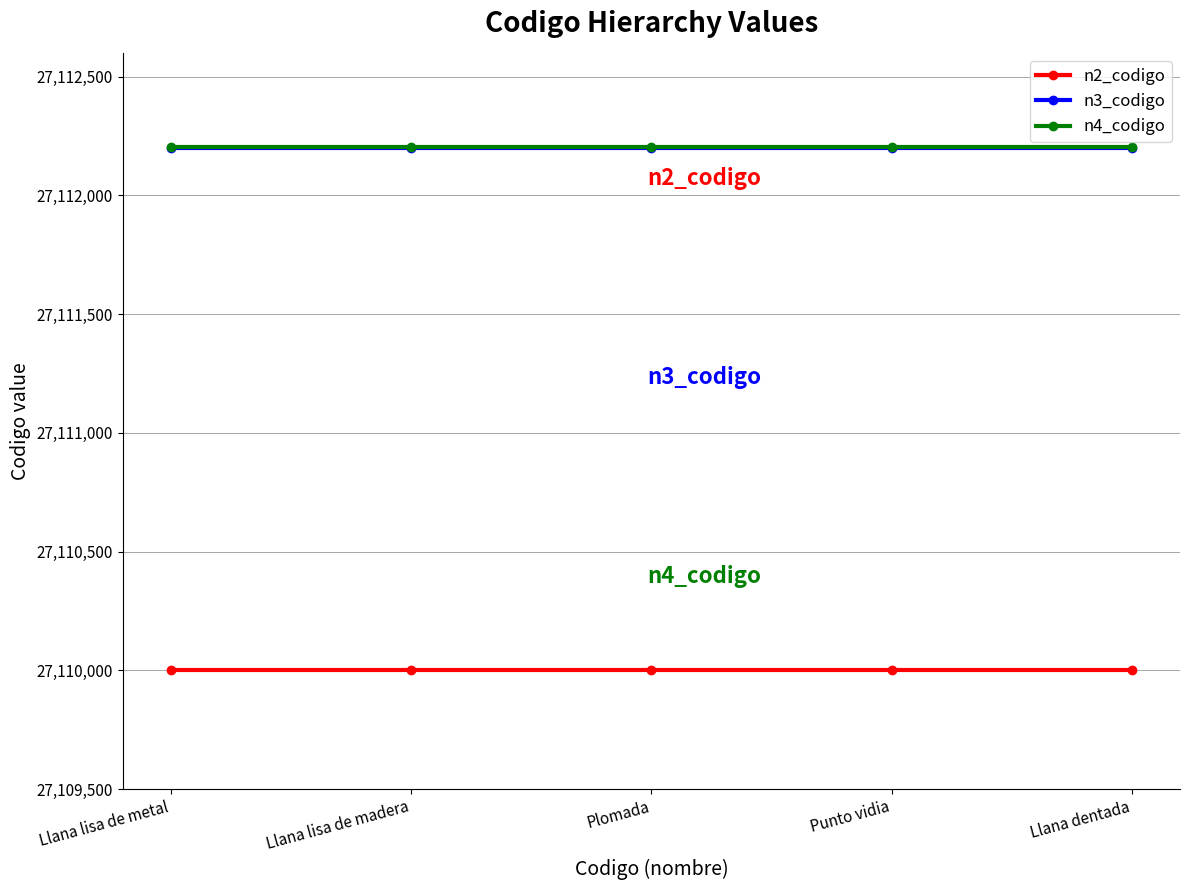

True or false: n4_codigo and n2_codigo cross at least once.

False